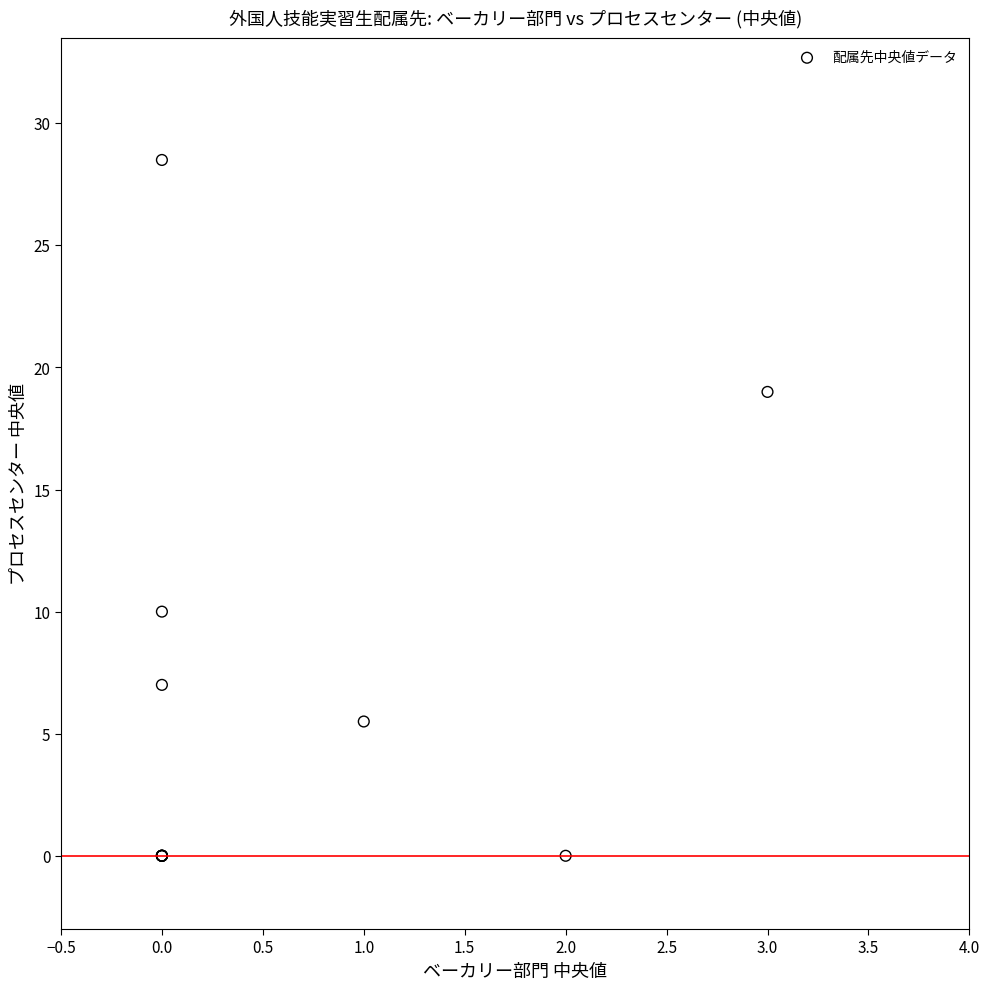

What Y value in the scatter plot is closest to 14?

10.0